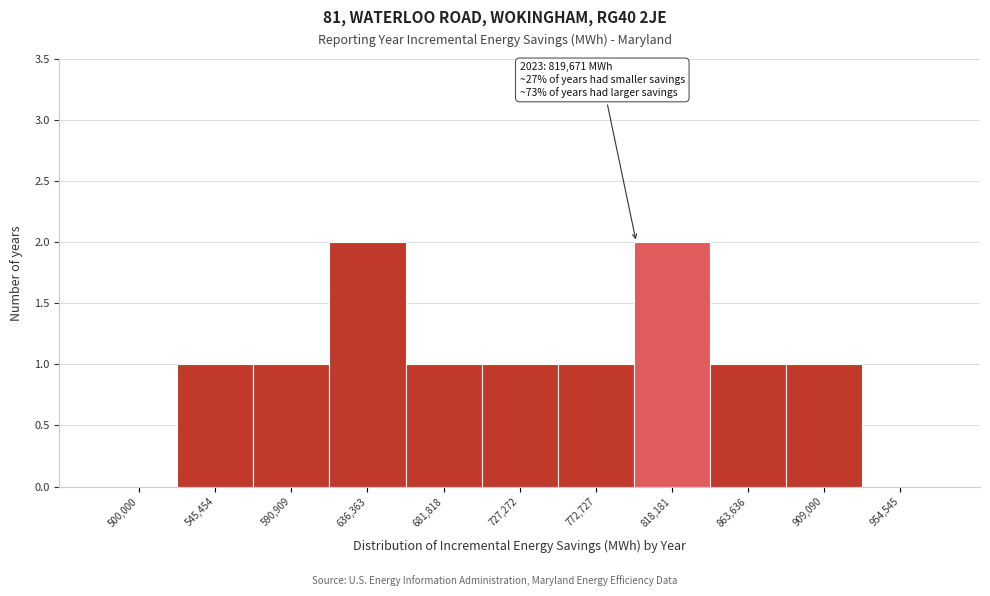

Reading left to right, what are all the values shown in this chart?

500,000=0	545,454=1	590,909=1	636,363=2	681,818=1	727,272=1	772,727=1	818,181=2	863,636=1	909,090=1	954,545=0